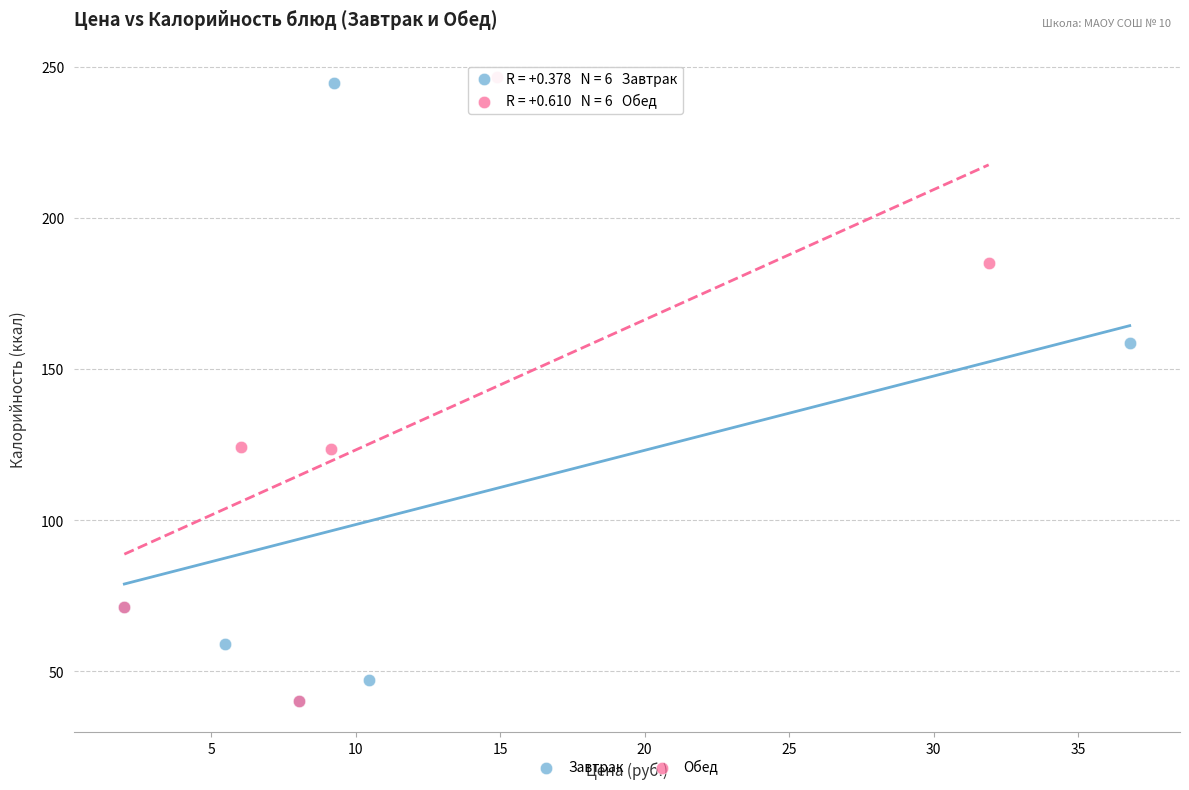

Which series reaches the maximum Y coordinate?

Обед